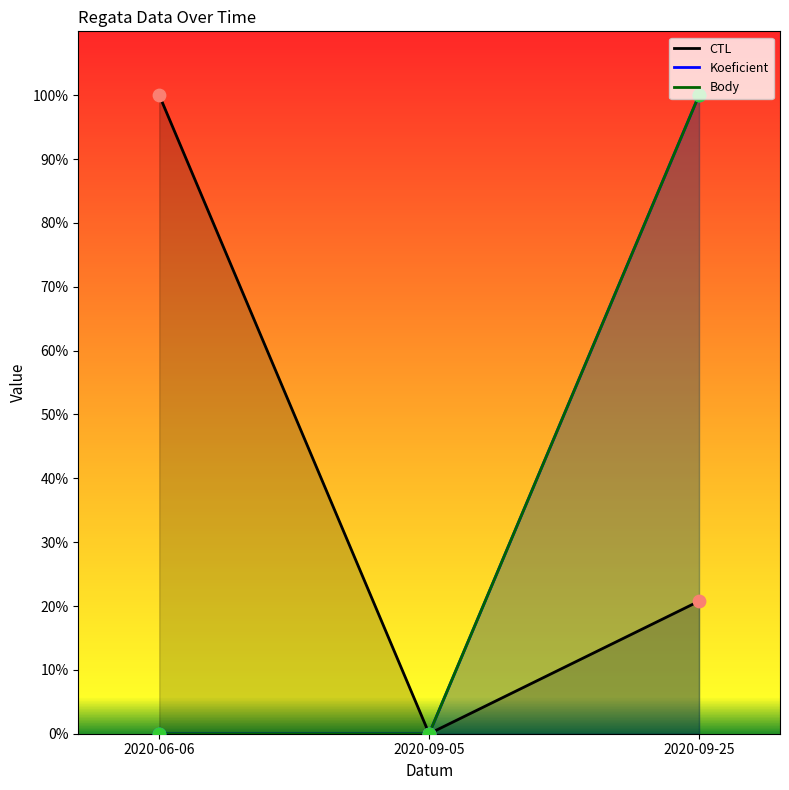

Which series contains the lowest Y value?

CTL